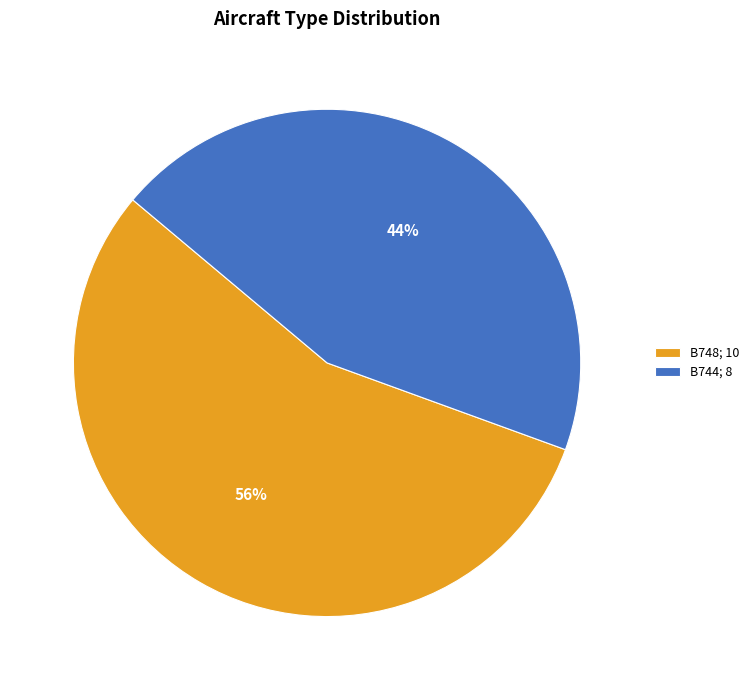

What is the majority slice?

B748